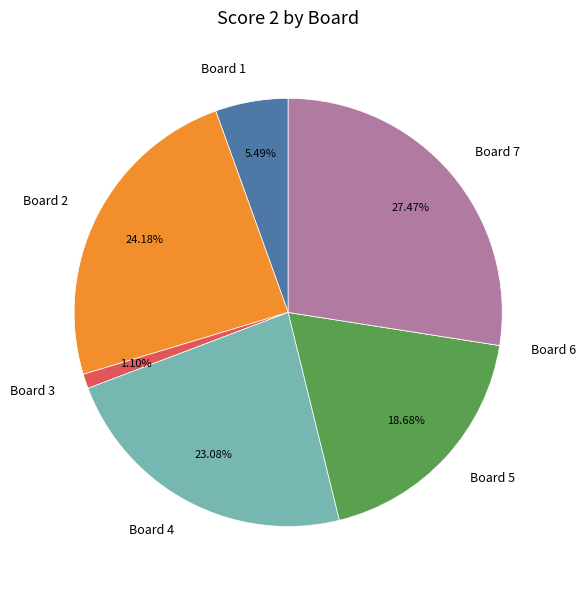

To the nearest percent, what is the difference between the largest and smallest slice percentages?

27%